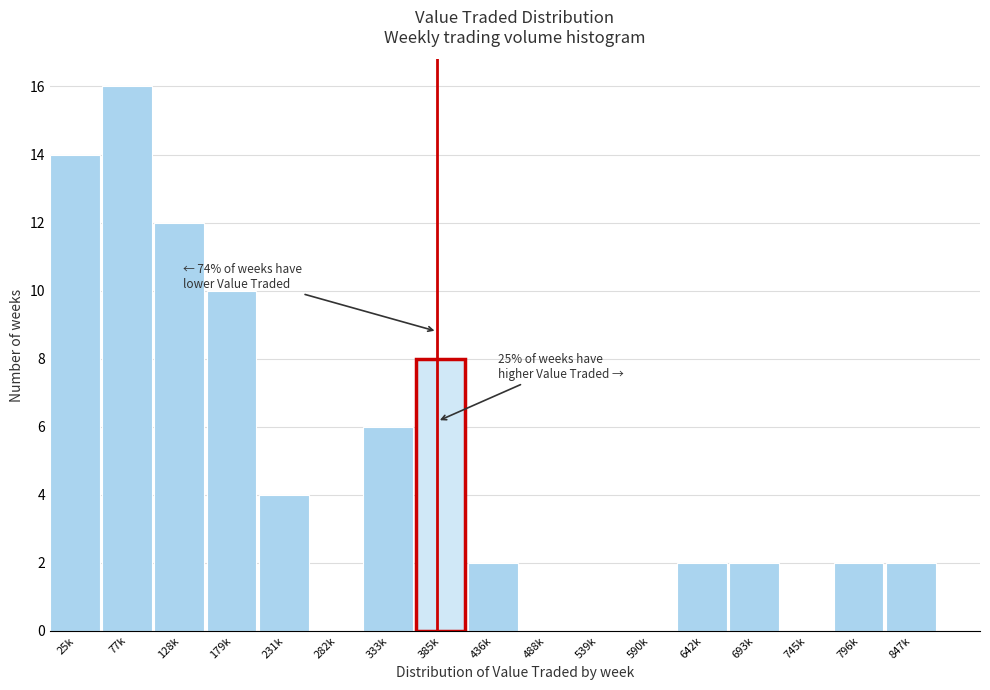

Reading right to left, extract all data points from this chart.

847k=2	796k=2	745k=0	693k=2	642k=2	590k=0	539k=0	488k=0	436k=2	385k=8	333k=6	282k=0	231k=4	179k=10	128k=12	77k=16	25k=14